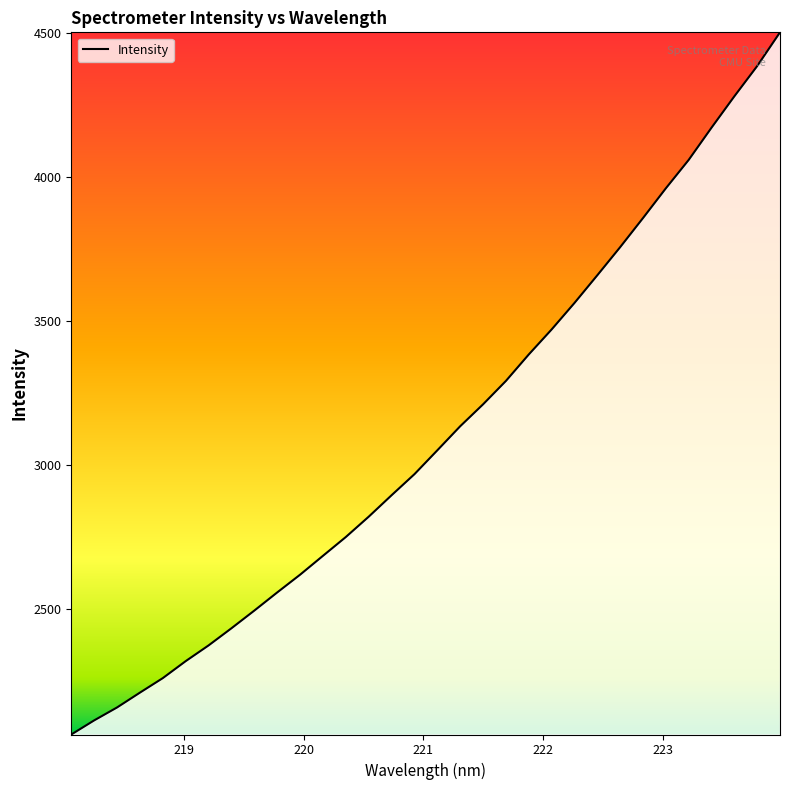

What is the minimum value shown in the chart?

2064.5